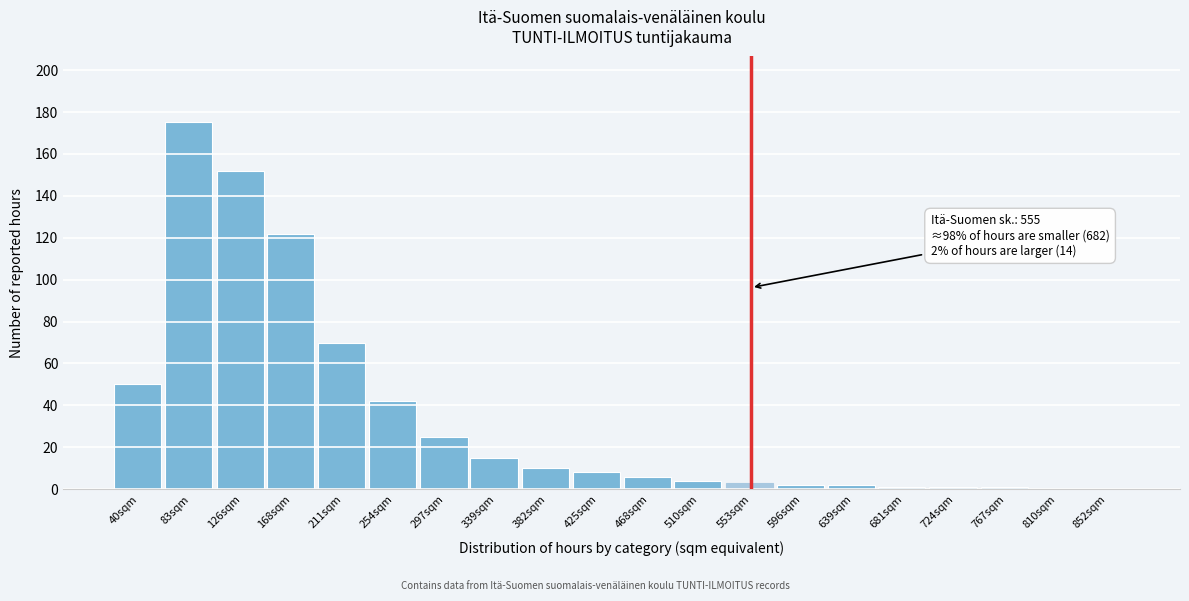

Reading left to right, extract all data points from this chart.

40sqm=50	83sqm=175	126sqm=152	168sqm=122	211sqm=70	254sqm=42	297sqm=25	339sqm=15	382sqm=10	425sqm=8	468sqm=6	510sqm=4	553sqm=3	596sqm=2	639sqm=2	681sqm=1	724sqm=1	767sqm=1	810sqm=0	852sqm=0